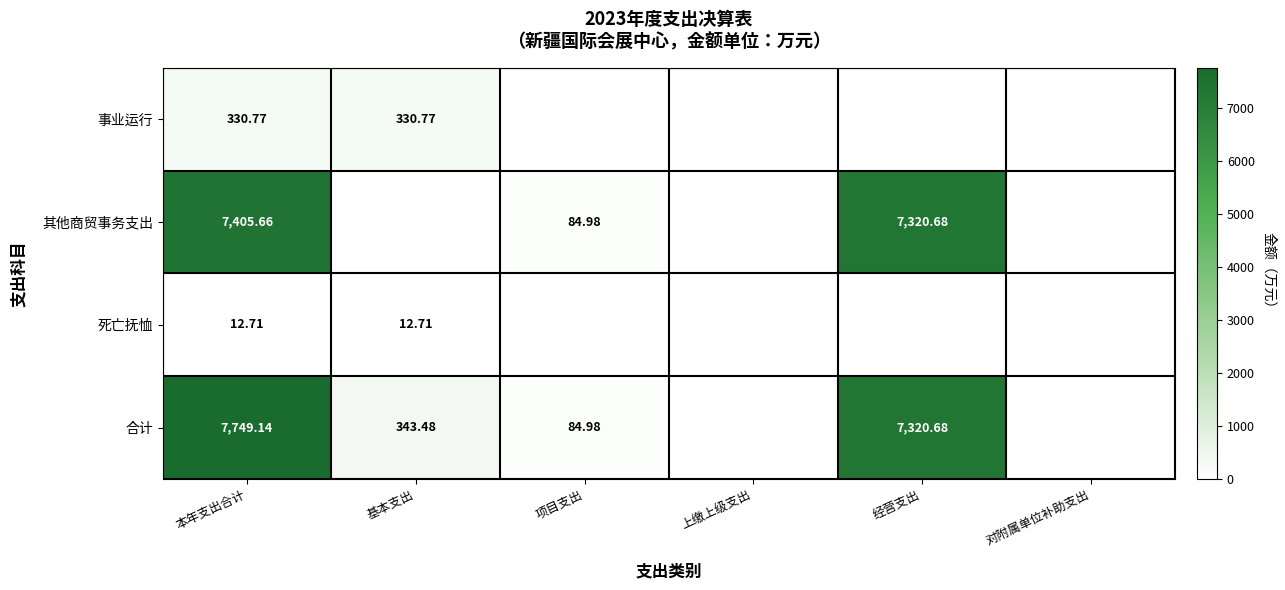

The 其他商贸事务支出 series shows 7320.7 at 经营支出. True or false?

True